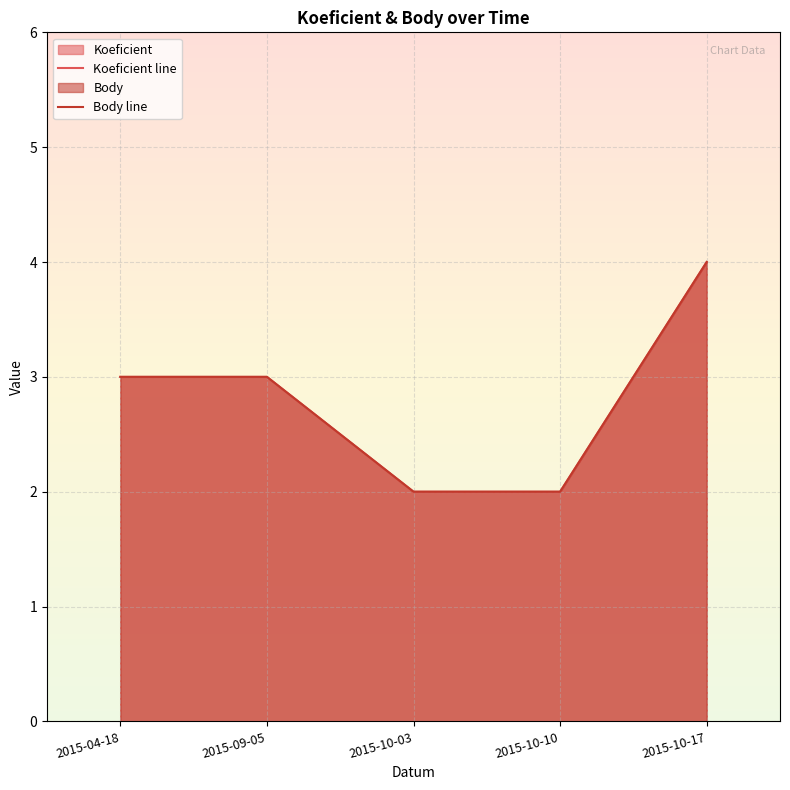

True or false: Body line and Koeficient line cross at least once.

False